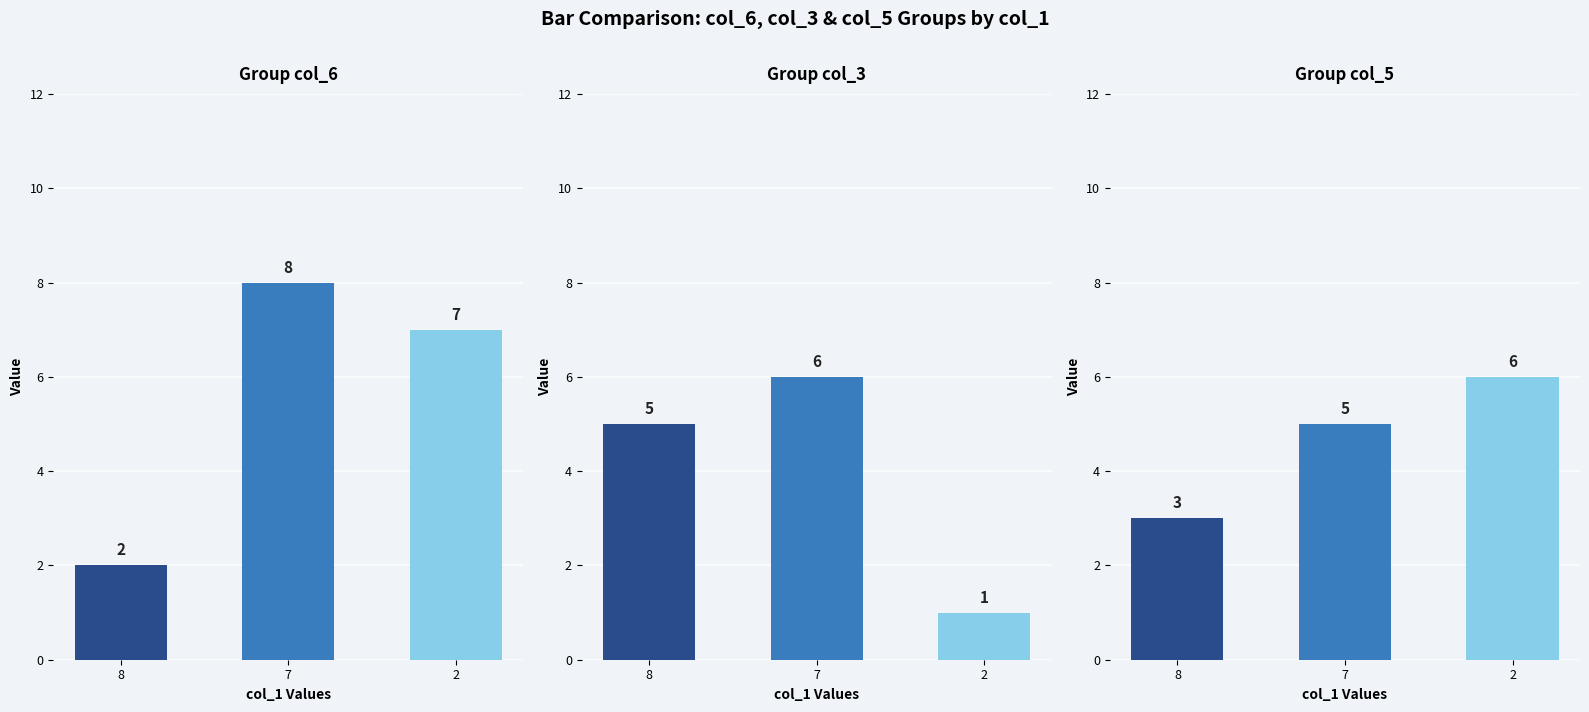

Which series has the largest total across all categories?

Group col_6